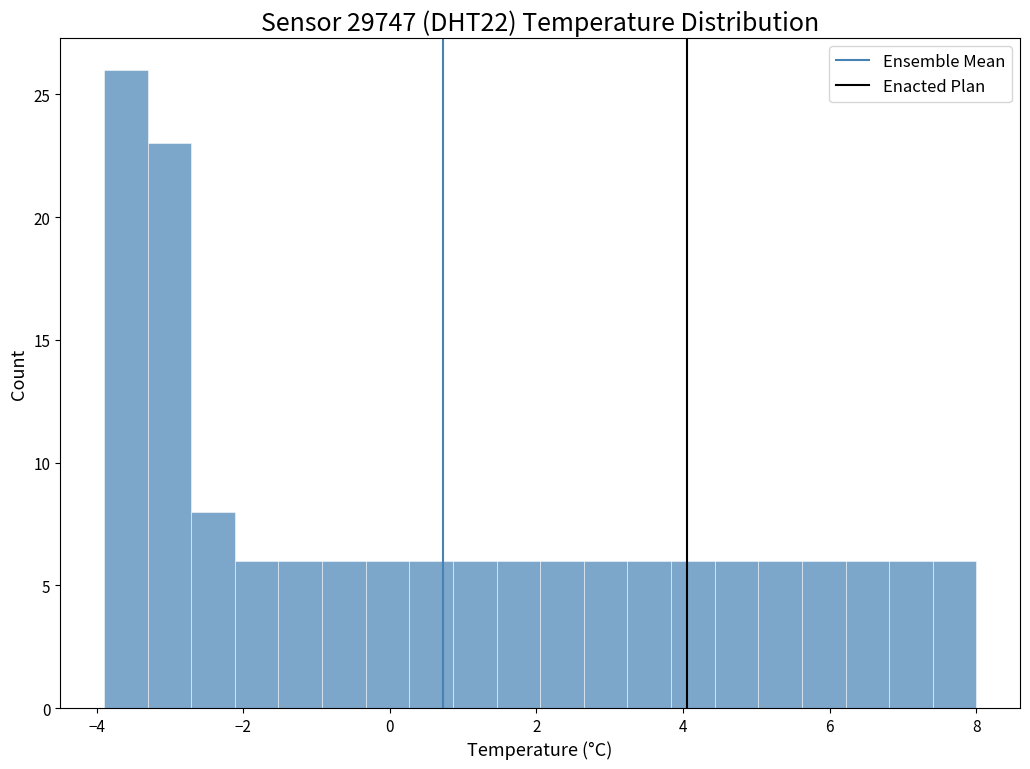

Read against the x-axis, roughly where is the centre of the tallest bar?

-3.6